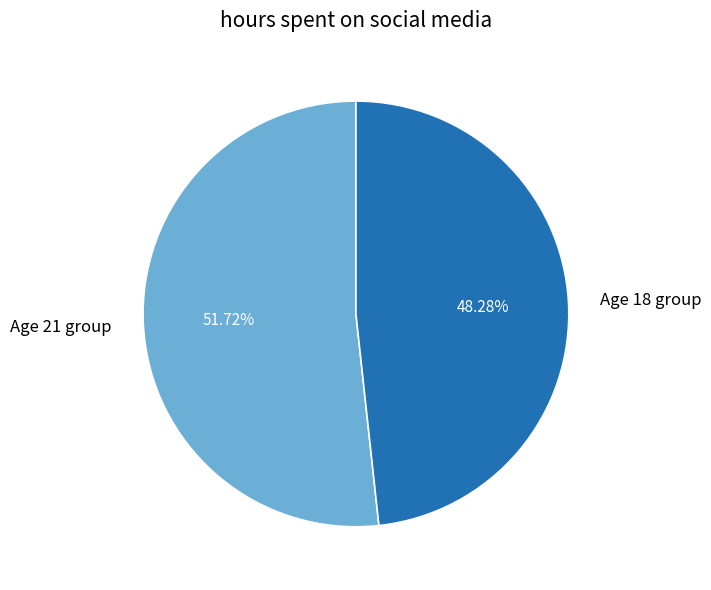

What is the ratio of the value at Age 21 group to the value at Age 18 group?

1.1